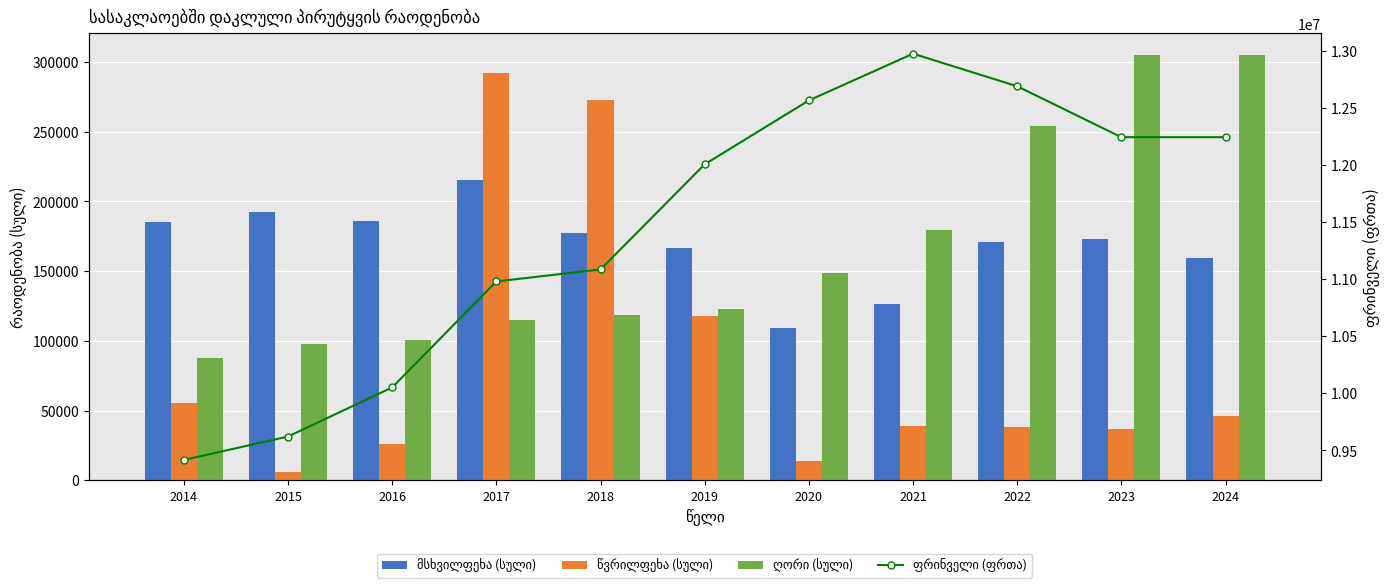

Where does the ფრინველი (ფრთა) series first go above 12005848?

2020